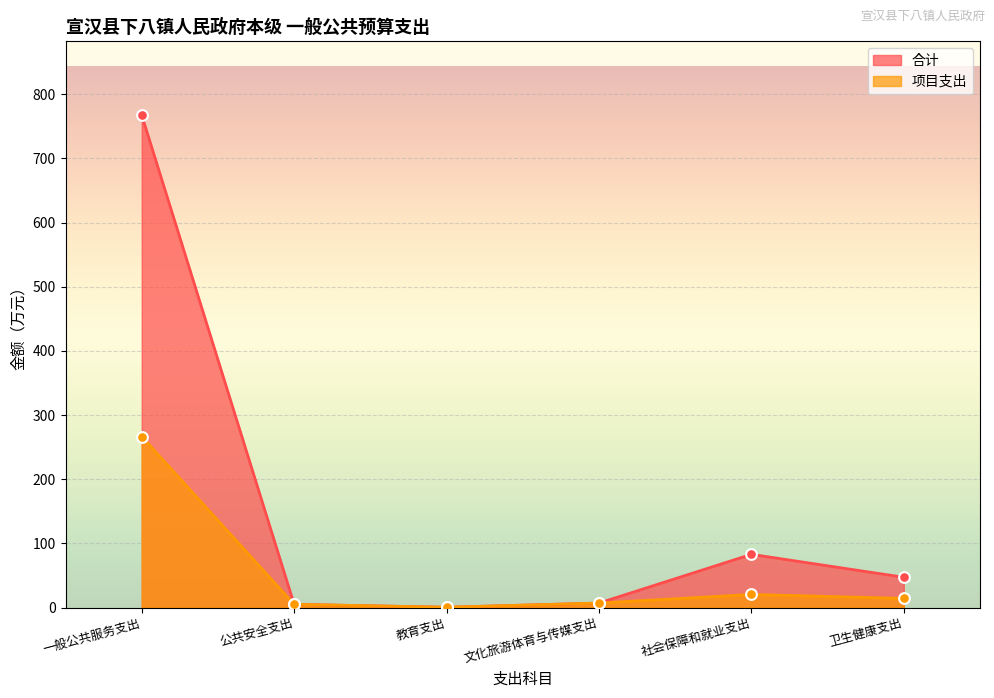

Which series contains the highest Y value?

合计